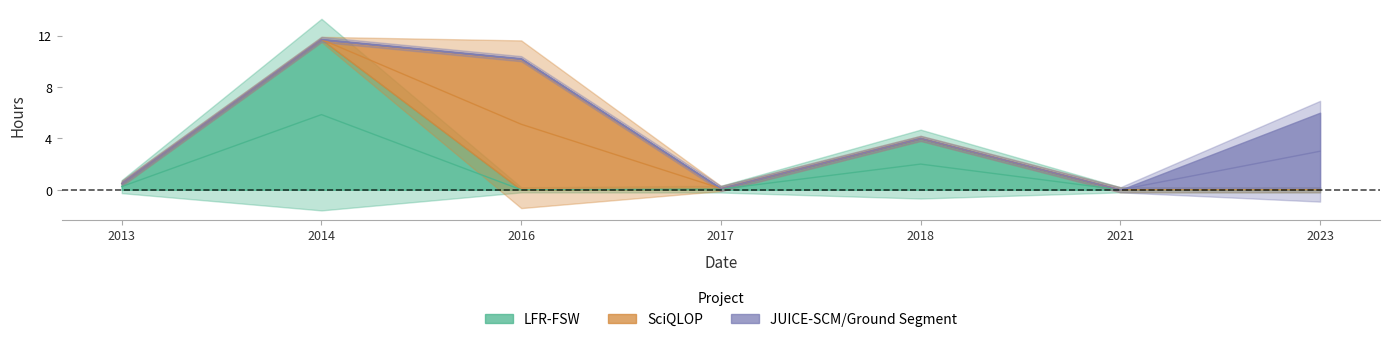

At which label does LFR-FSW reach its peak?

2014